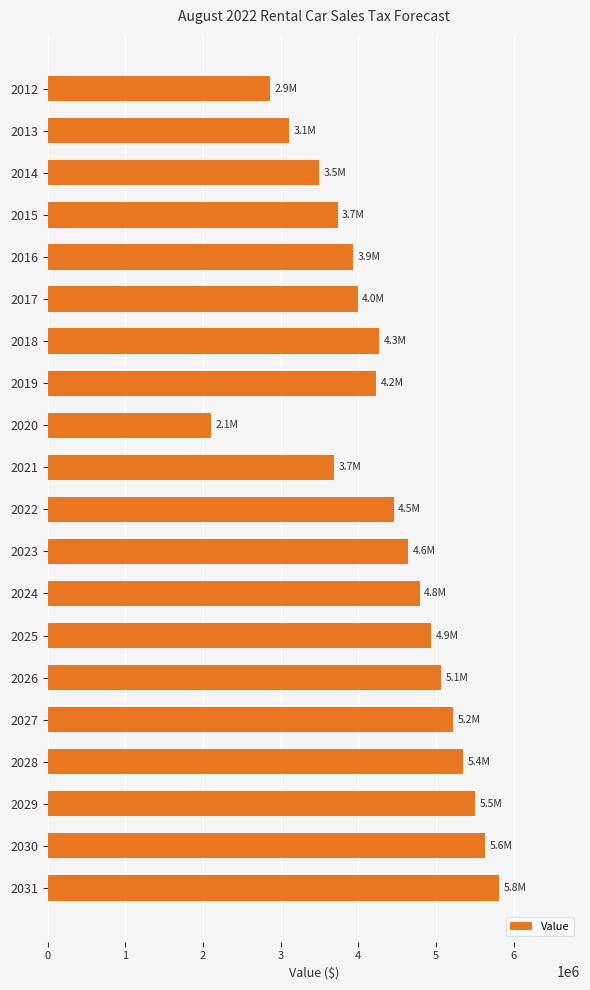

Read the value at 2026.

5066959.6